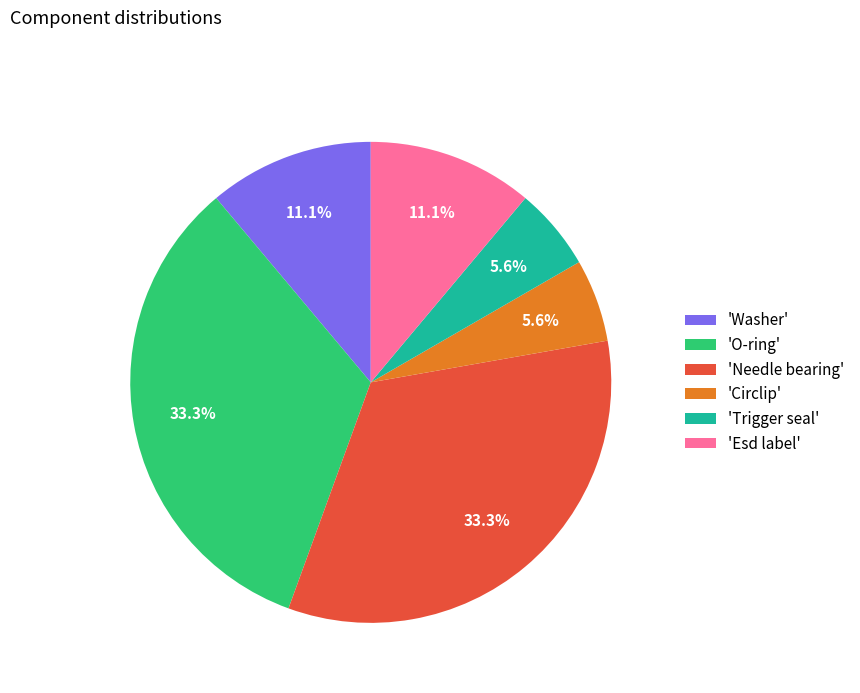

To the nearest percent, what is the difference between the largest and smallest slice percentages?

28%